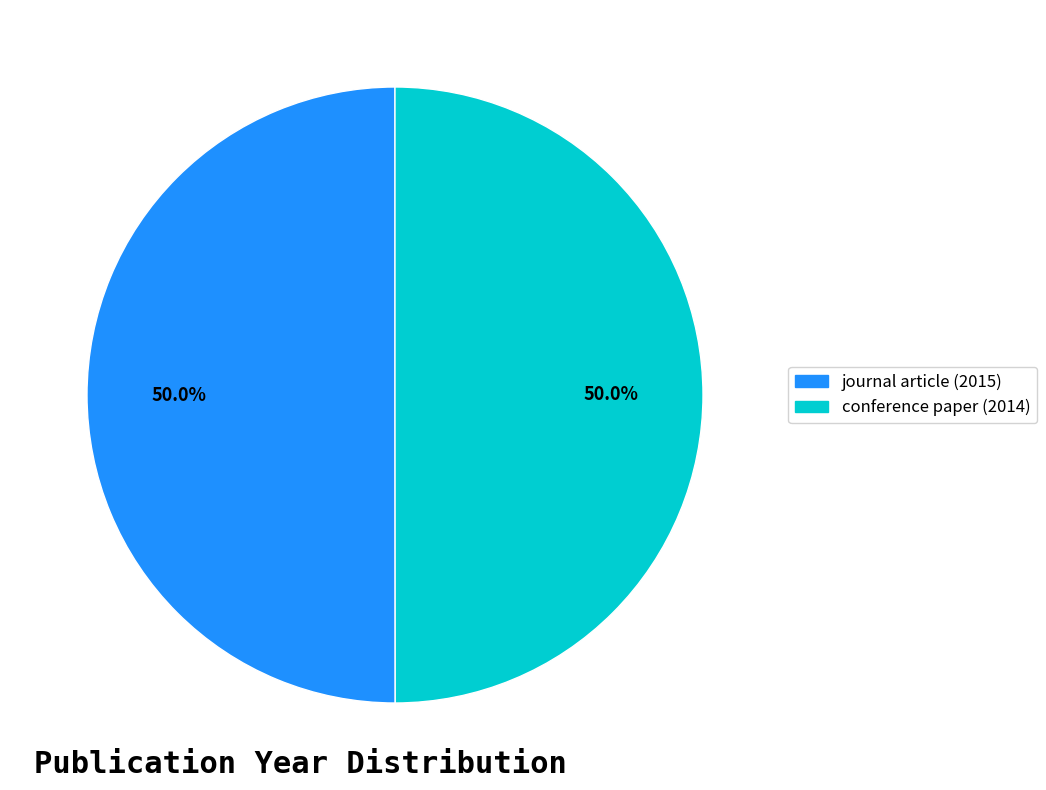

What percentage is NOT represented by journal article (2015)?

50.0%